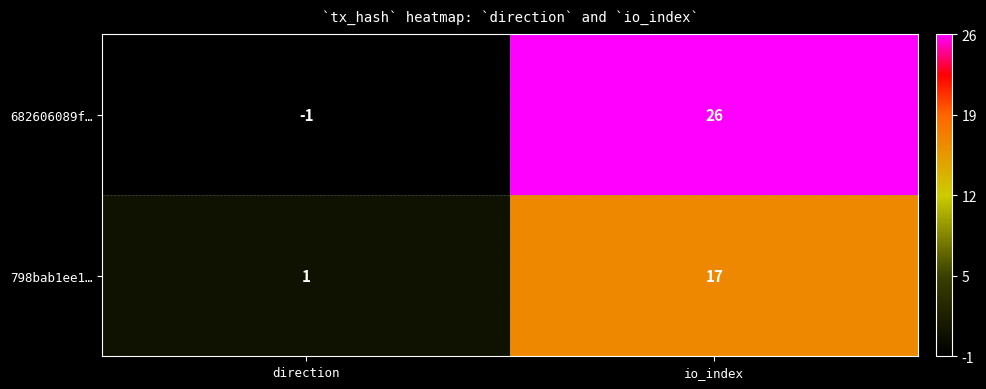

Reading left to right, extract all data points from this chart.

682606089f…: -1	26
798bab1ee1…: 1	17